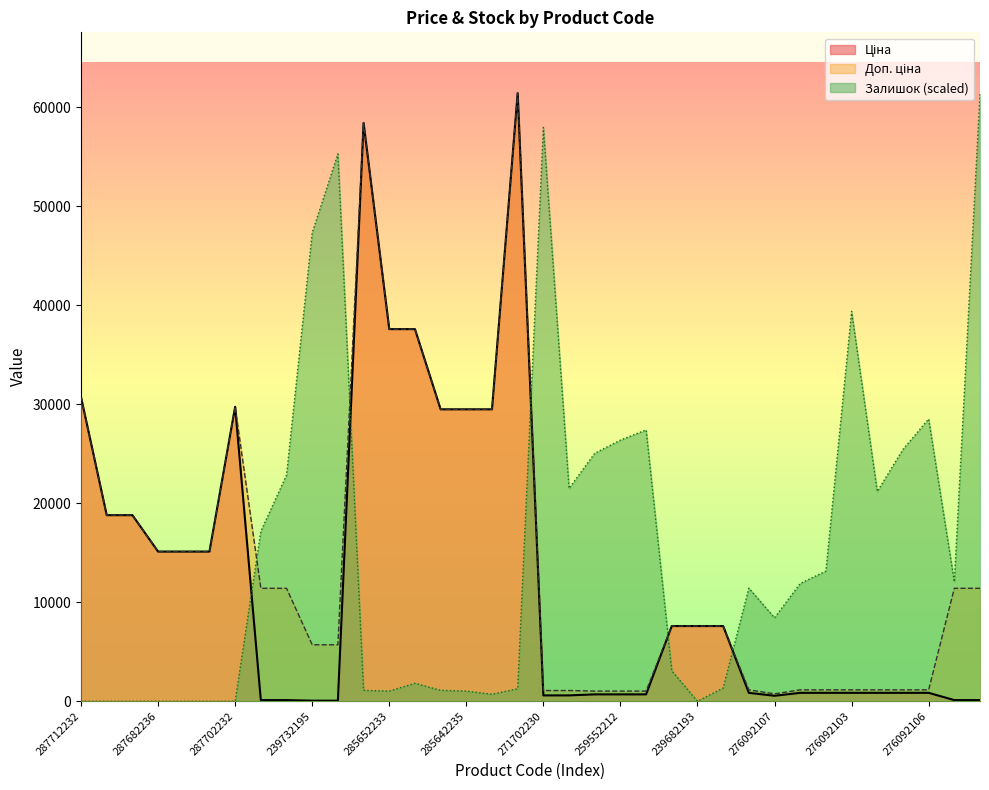

What is the sum of all Доп. ціна values?

520812.4